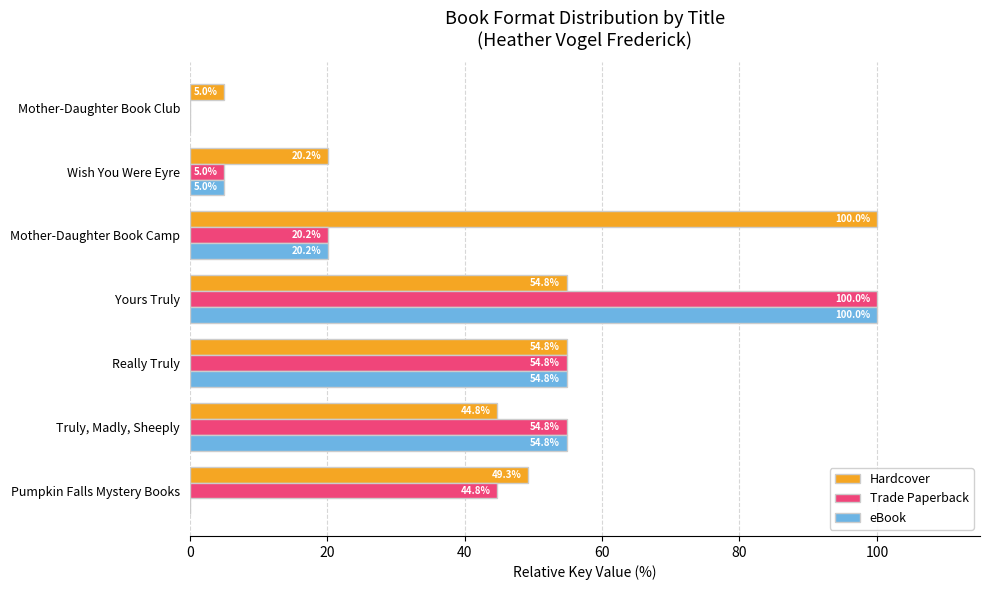

Which category has the highest value in the eBook series?

Yours Truly